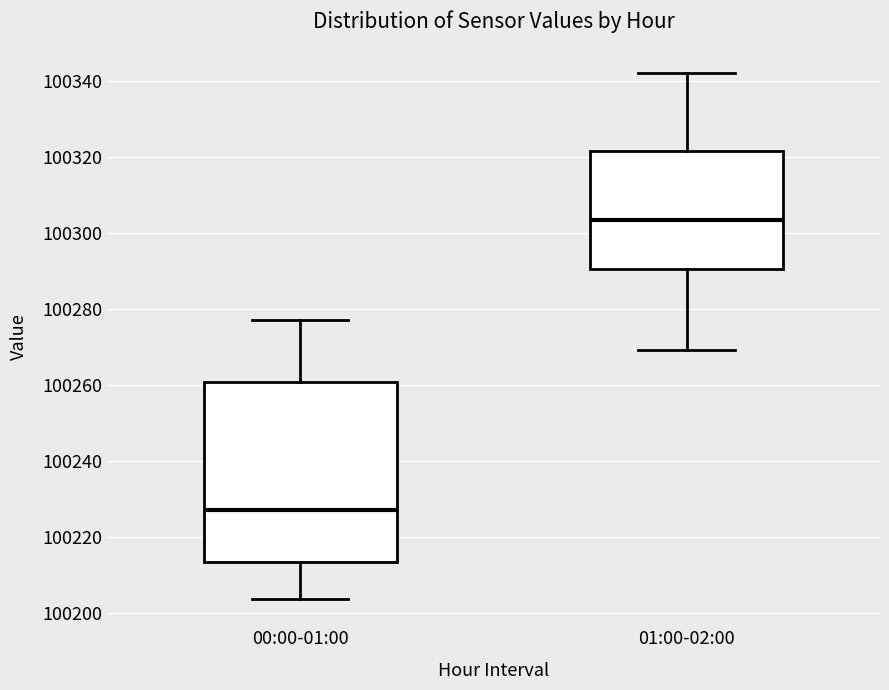

Which box has the lowest median line?

00:00-01:00